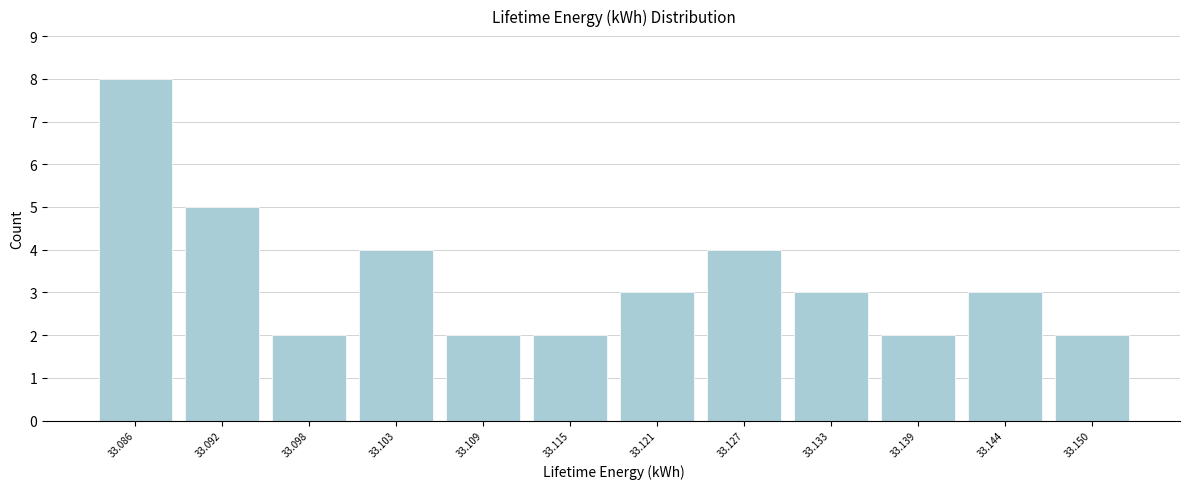

Reading left to right, list all the values displayed in this chart.

8	5	2	4	2	2	3	4	3	2	3	2